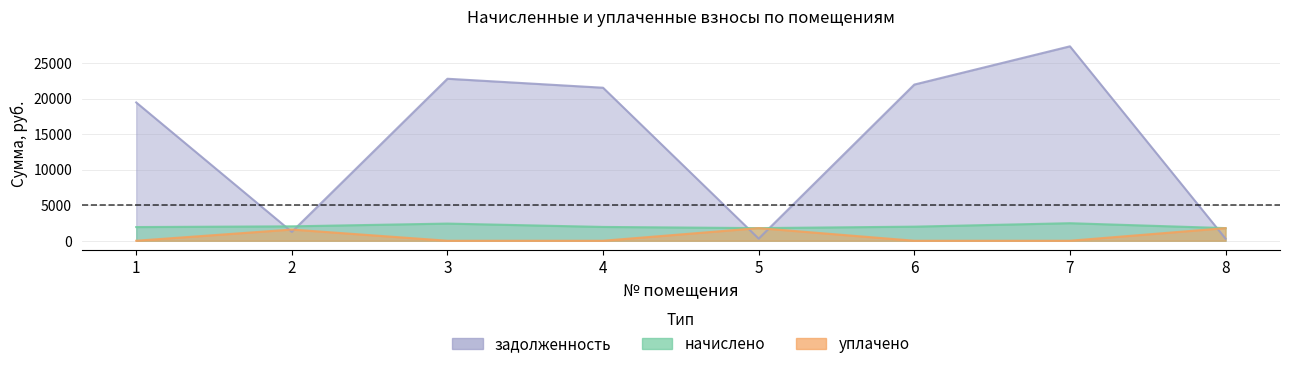

What is the value of the уплачено point at the 8th from the left?

1777.6